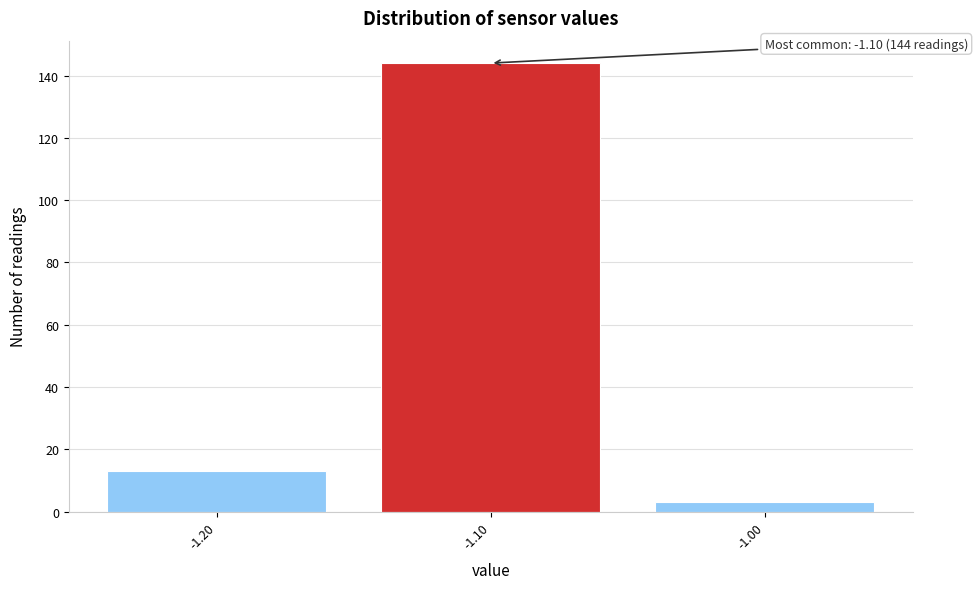

Which range on the x-axis has the tallest bar?

-1.15 to -1.05